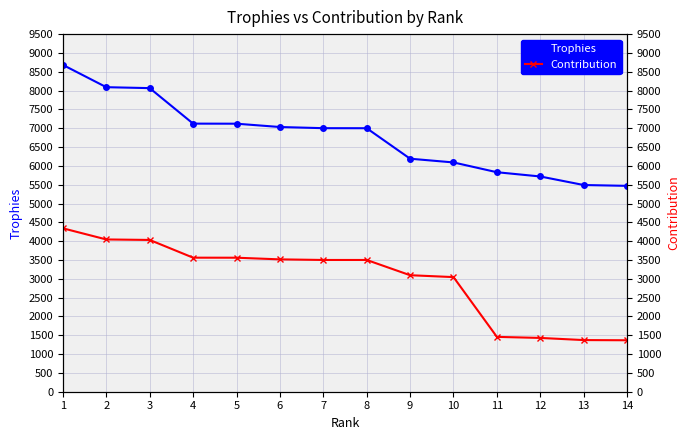

Which category has the highest value across all series?

1